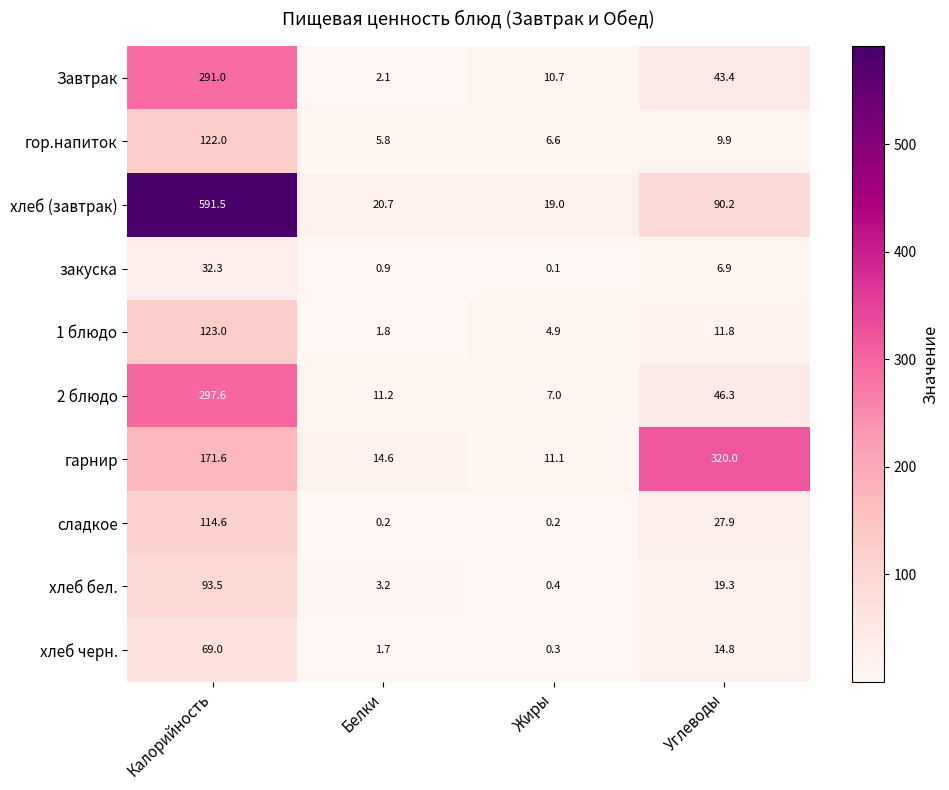

What is the difference between the maximum and second lowest values in the хлеб (завтрак) series?

570.8